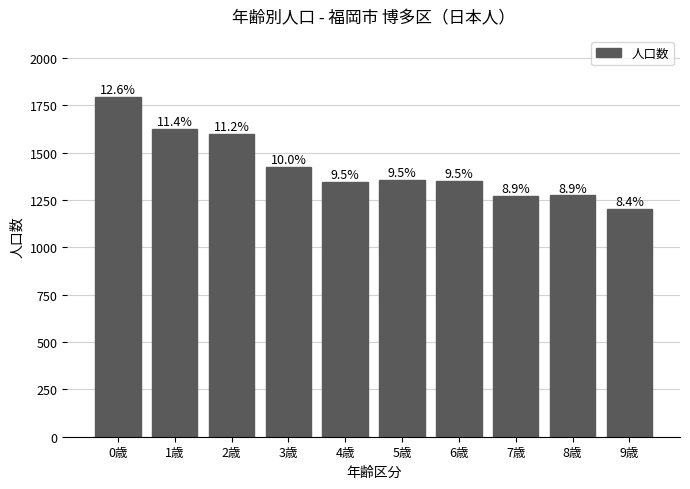

The chart shows a value of 2089 at 5歳. True or false?

False